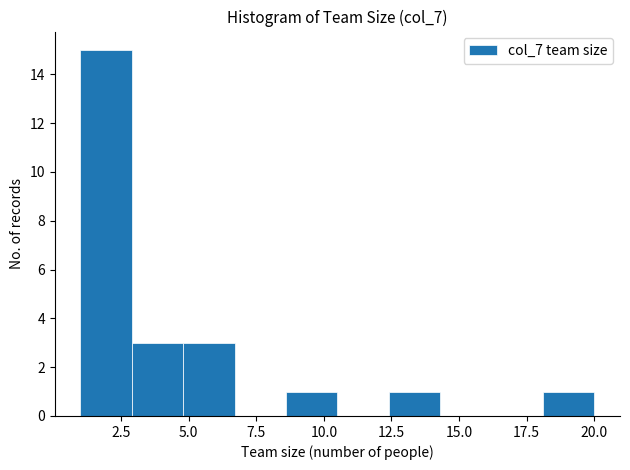

Around what value on the x-axis is the tallest bar? Give the approximate position of its centre, as read against the axis.

2.0